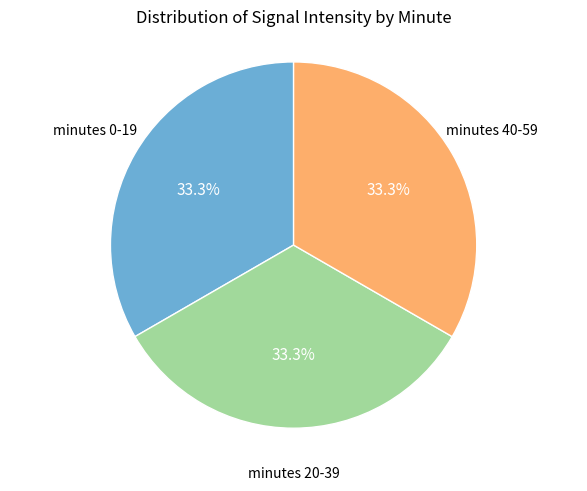

Is there a majority slice in this chart?

No